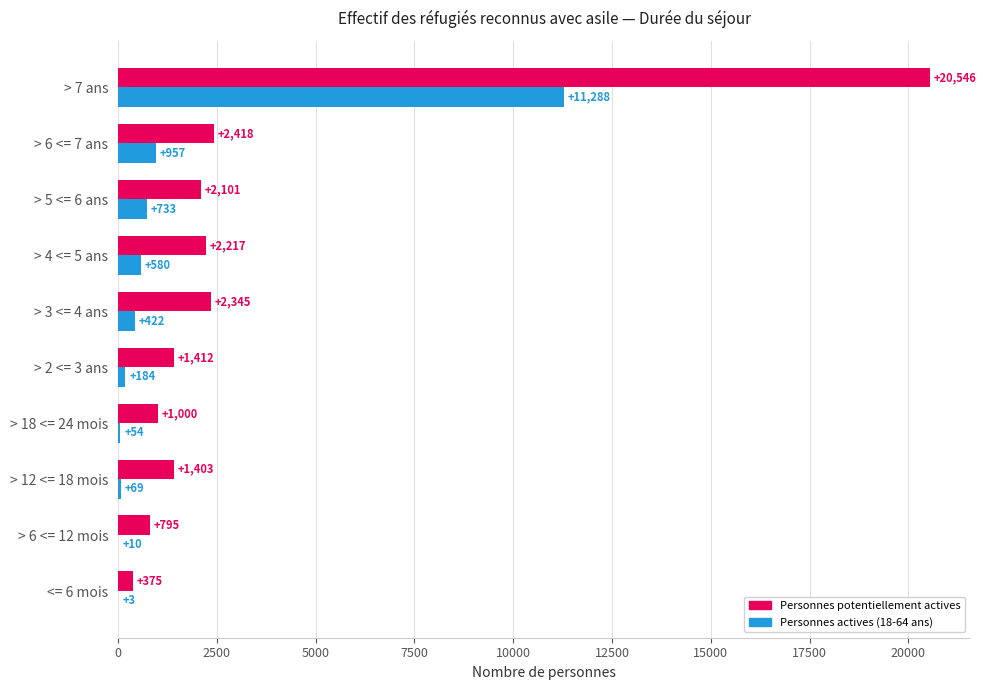

The value of Personnes actives (18-64 ans) at > 6 <= 7 ans is 957. True or false?

True